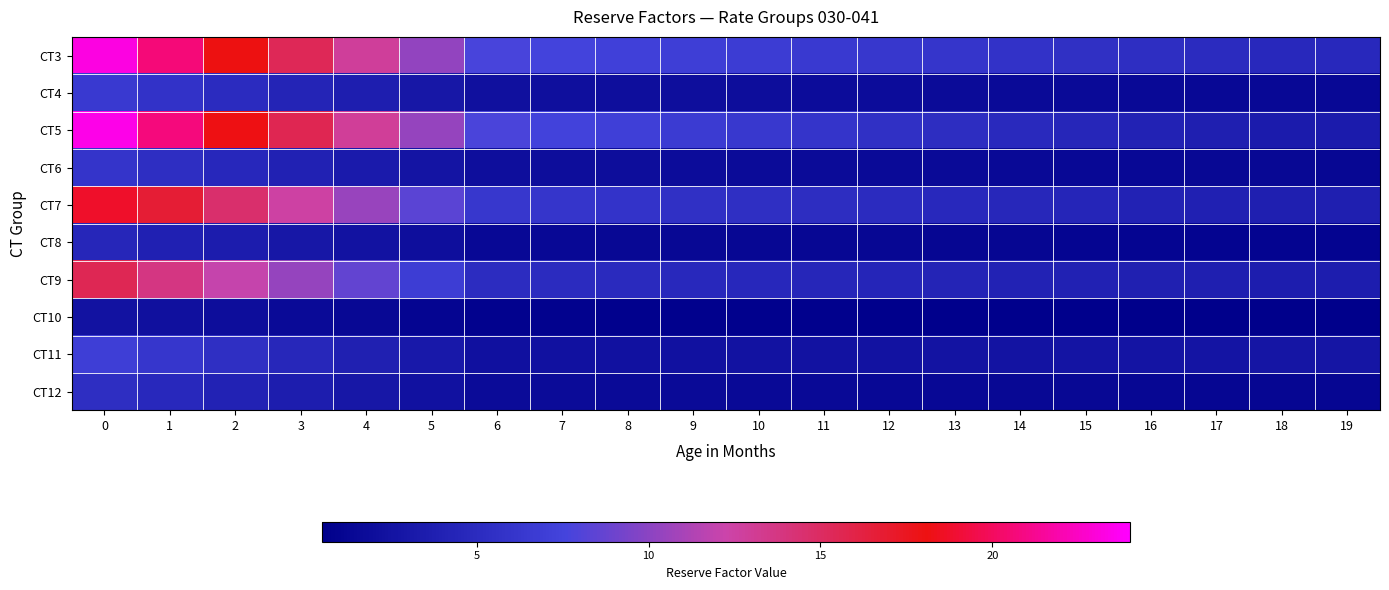

Reading left to right, list all the values displayed in this chart.

CT3: 0=23.2	1=20.6	2=18.0	3=15.5	4=12.9	5=10.3	6=7.7	7=7.5	8=7.2	9=7.0	10=6.7	11=6.5	12=6.3	13=6.0	14=5.8	15=5.5	16=5.3	17=5.0	18=4.8	19=4.7
CT4: 0=6.5	1=5.8	2=5.1	3=4.3	4=3.6	5=2.9	6=2.2	7=2.1	8=2.1	9=2.0	10=1.9	11=1.9	12=1.8	13=1.8	14=1.7	15=1.6	16=1.6	17=1.5	18=1.4	19=1.4
CT5: 0=23.4	1=20.8	2=18.2	3=15.6	4=13.0	5=10.4	6=7.8	7=7.4	8=7.1	9=6.7	10=6.3	11=6.0	12=5.6	13=5.2	14=4.9	15=4.5	16=4.1	17=3.8	18=3.4	19=3.4
CT6: 0=6.0	1=5.3	2=4.7	3=4.0	4=3.3	5=2.7	6=2.0	7=1.9	8=1.9	9=1.8	10=1.8	11=1.7	12=1.7	13=1.6	14=1.6	15=1.5	16=1.4	17=1.4	18=1.3	19=1.3
CT7: 0=18.8	1=16.7	2=14.6	3=12.5	4=10.4	5=8.3	6=6.3	7=6.0	8=5.8	9=5.6	10=5.4	11=5.2	12=5.0	13=4.8	14=4.6	15=4.4	16=4.2	17=4.0	18=3.7	19=3.7
CT8: 0=4.5	1=4.0	2=3.5	3=3.0	4=2.5	5=2.0	6=1.5	7=1.4	8=1.4	9=1.4	10=1.3	11=1.3	12=1.2	13=1.2	14=1.2	15=1.1	16=1.1	17=1.0	18=1.0	19=1.0
CT9: 0=15.5	1=13.8	2=12.1	3=10.3	4=8.6	5=6.9	6=5.2	7=5.0	8=4.9	9=4.8	10=4.7	11=4.5	12=4.4	13=4.3	14=4.1	15=4.0	16=3.9	17=3.7	18=3.6	19=3.6
CT10: 0=2.4	1=2.2	2=1.9	3=1.6	4=1.4	5=1.1	6=0.8	7=0.8	8=0.8	9=0.7	10=0.7	11=0.7	12=0.7	13=0.7	14=0.6	15=0.6	16=0.6	17=0.6	18=0.5	19=0.6
CT11: 0=6.9	1=6.2	2=5.4	3=4.6	4=3.9	5=3.1	6=2.3	7=2.3	8=2.4	9=2.4	10=2.5	11=2.5	12=2.5	13=2.6	14=2.6	15=2.6	16=2.7	17=2.7	18=2.7	19=2.7
CT12: 0=5.3	1=4.7	2=4.1	3=3.5	4=3.0	5=2.4	6=1.8	7=1.7	8=1.7	9=1.6	10=1.6	11=1.5	12=1.5	13=1.4	14=1.4	15=1.3	16=1.3	17=1.2	18=1.2	19=1.2